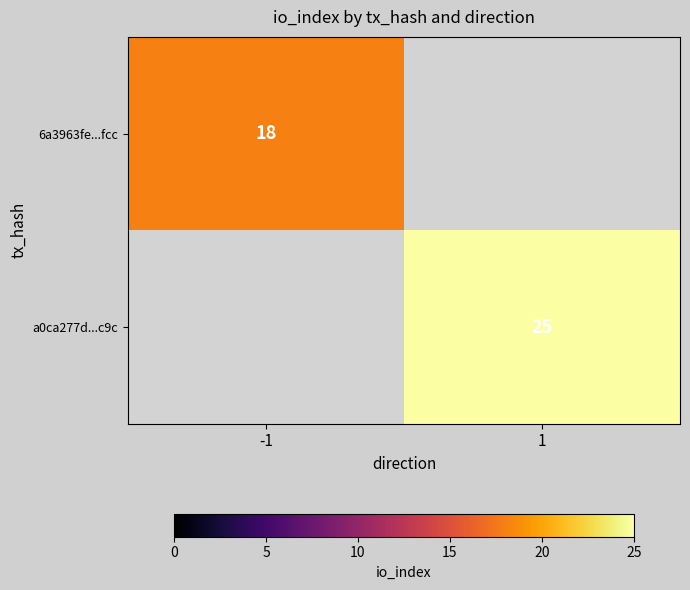

The 6a3963fe...fcc series shows 31 at -1. True or false?

False